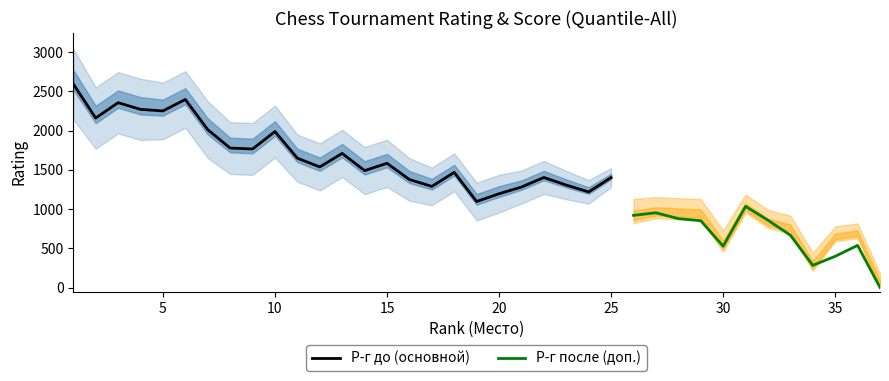

At which label is Р-г до closest to 1296?

17